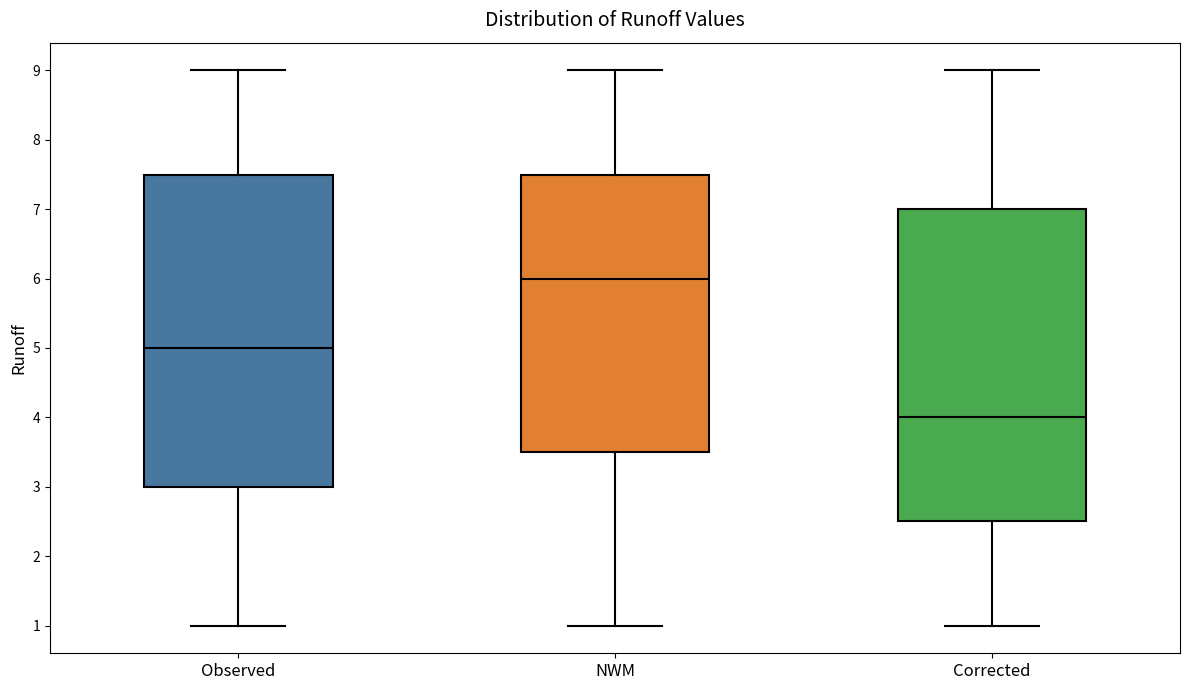

Where is the upper edge of the box for NWM on the y-axis? The values are not printed on the chart, so give them approximately, as read against the axis.

7.5